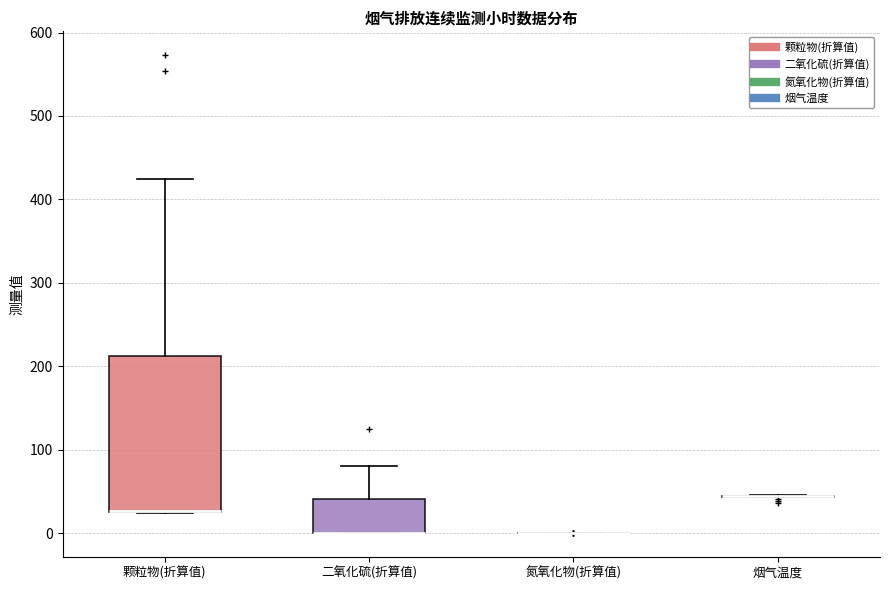

Reading left to right, transcribe this box plot: for each box, give where its median line is, the range the box spans, and where its two whiskers end, as read against the y-axis. The values are not printed on the chart, so give them approximately, as read against the axis.

颗粒物(折算值): median 30 (drawn on the box's lower edge), box 20 to 210, whiskers 20 to 420
二氧化硫(折算值): median 0 (drawn on the box's lower edge), box 0 to 40, whiskers 0 to 80
氮氧化物(折算值): box collapsed to a line at 0, whiskers 0 to 0
烟气温度: box collapsed to a line at 40, whiskers 40 to 50